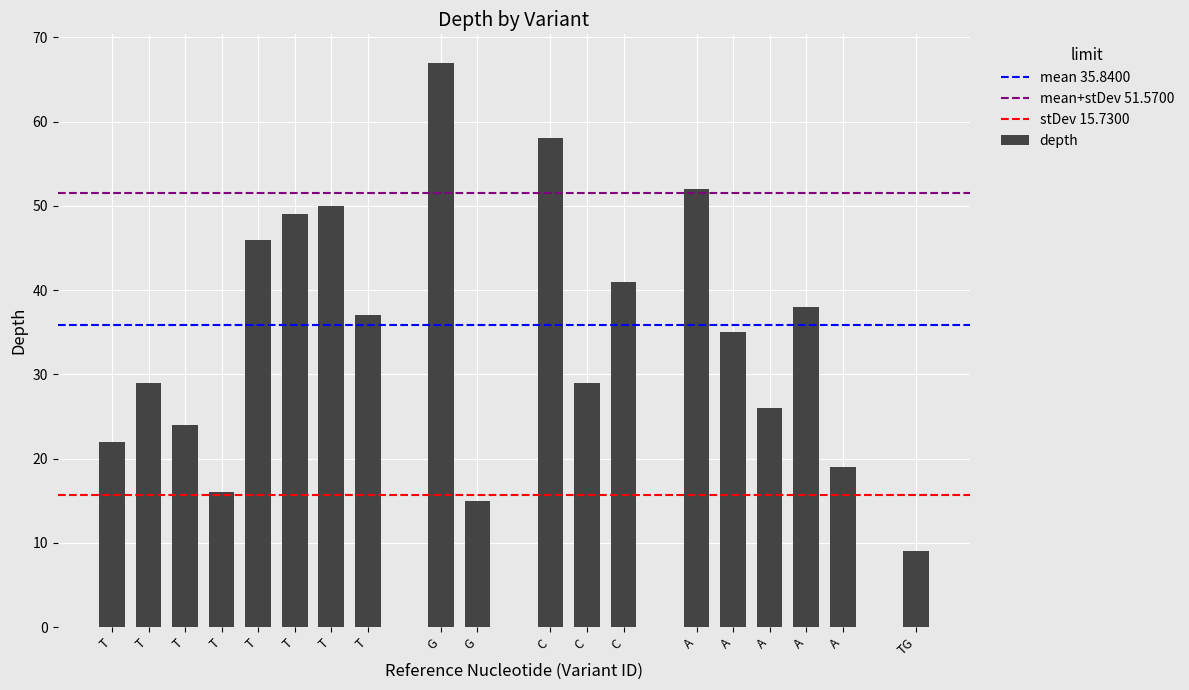

Where is mean 35.8400 nearest to the value 35?

T